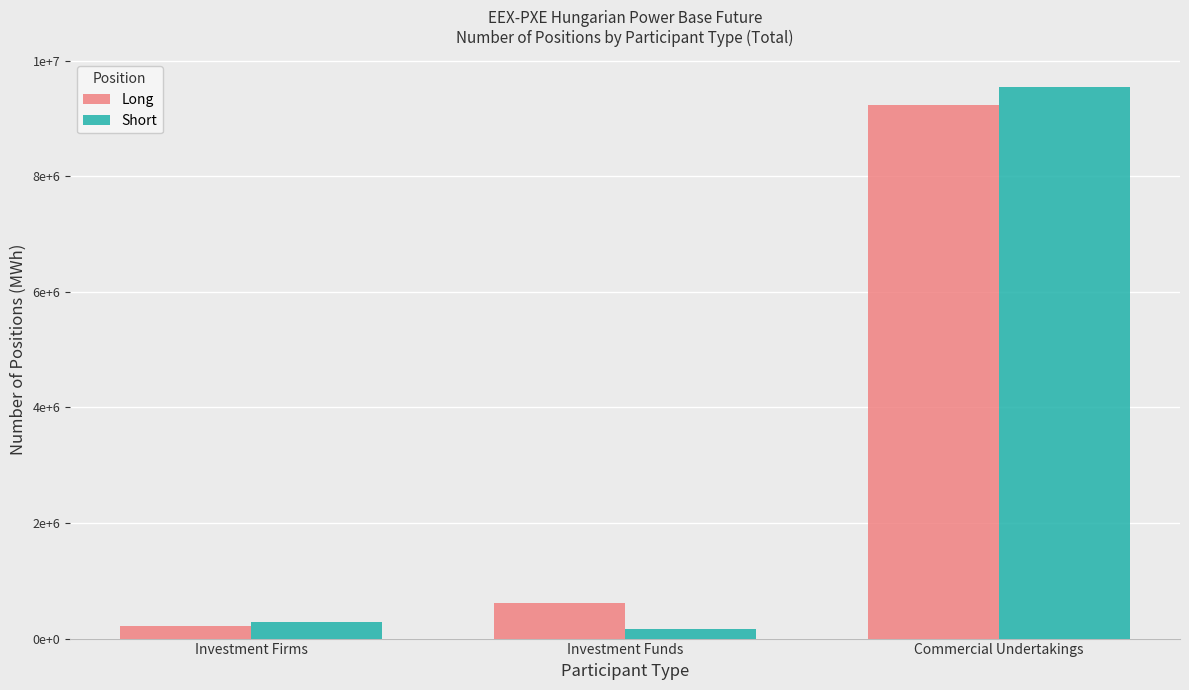

What are all the series names shown in the legend?

Long, Short